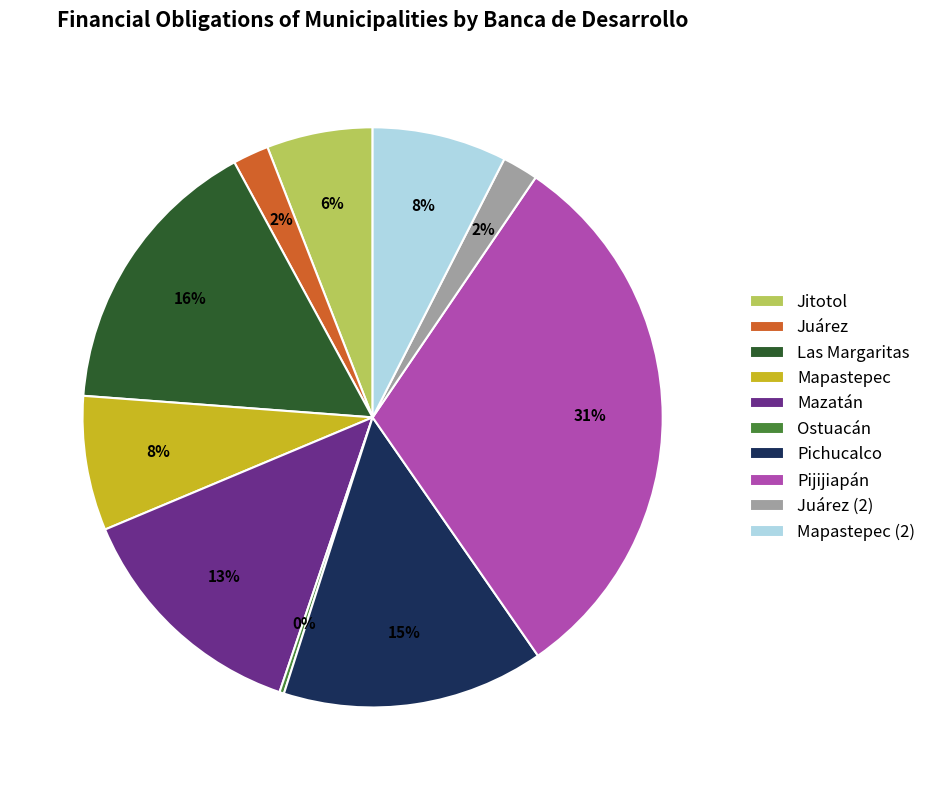

Is it true that Jitotol is 6% of the pie?

True